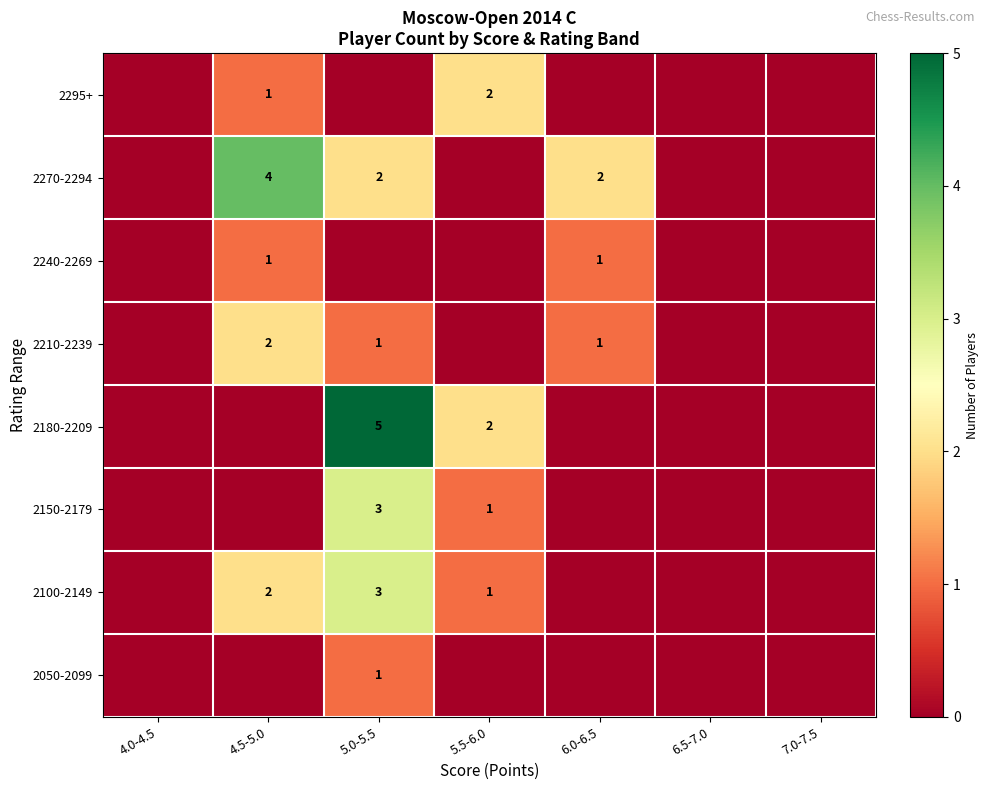

The value of 2210-2239 at 4.5-5.0 is 1. True or false?

False